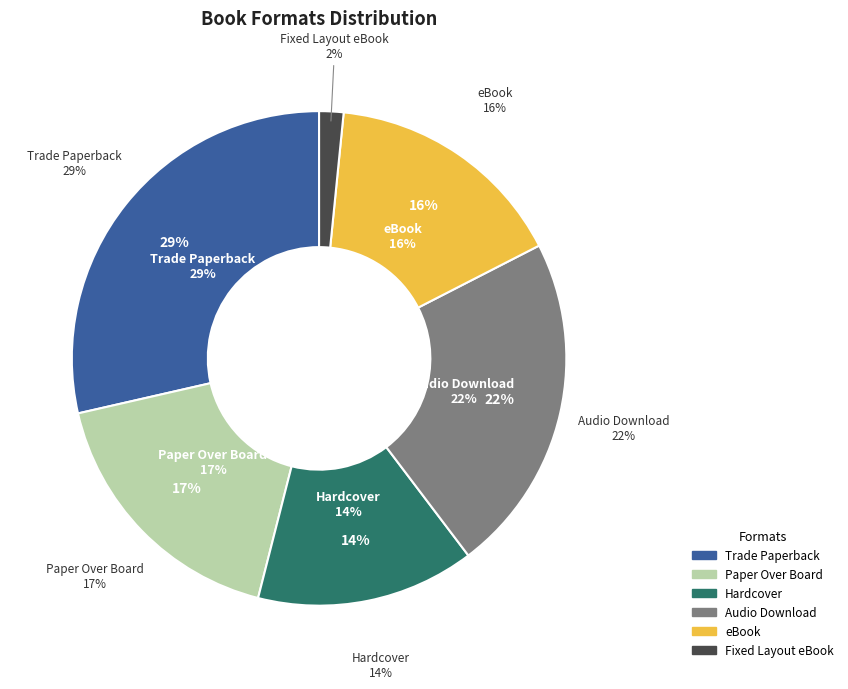

What percentage is the Audio Download slice, to the nearest percent?

22%